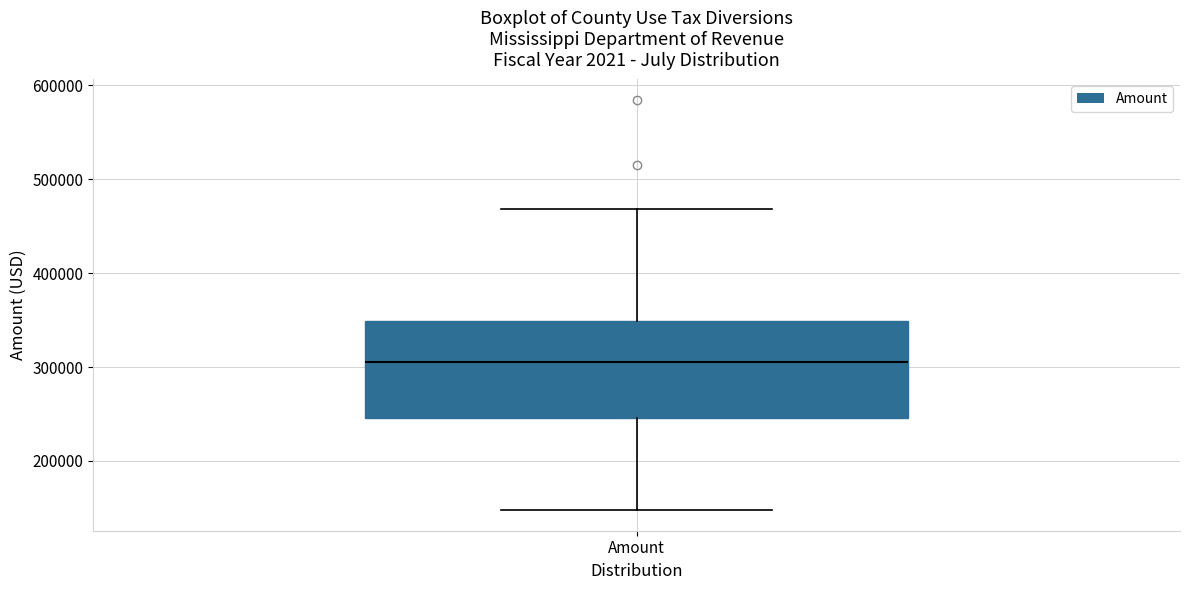

Where does the upper whisker of the box for Amount end on the y-axis? The values are not printed on the chart, so give them approximately, as read against the axis.

470000